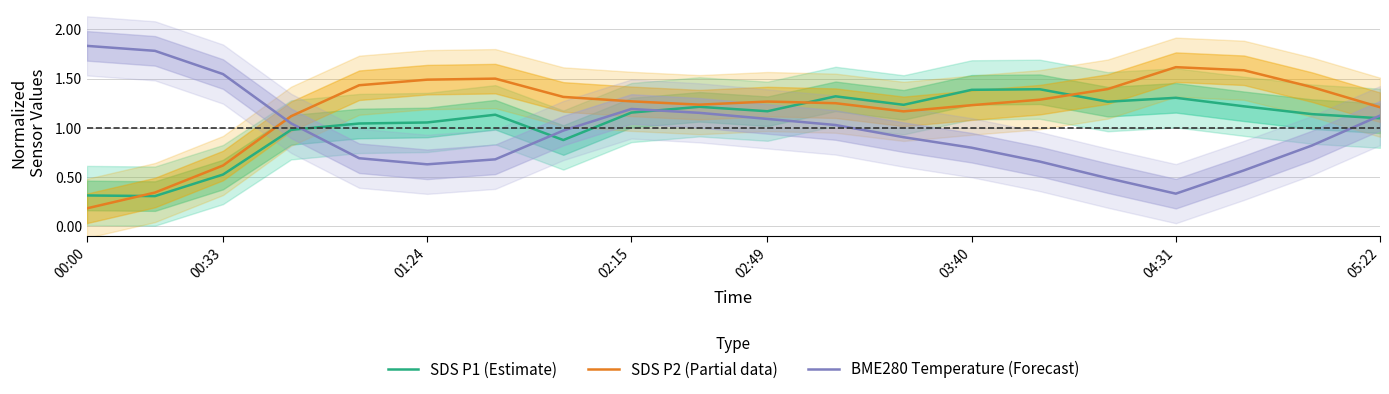

In BME280 Temperature (Forecast), how many points are higher than both neighbors (excluding endpoints)?

1